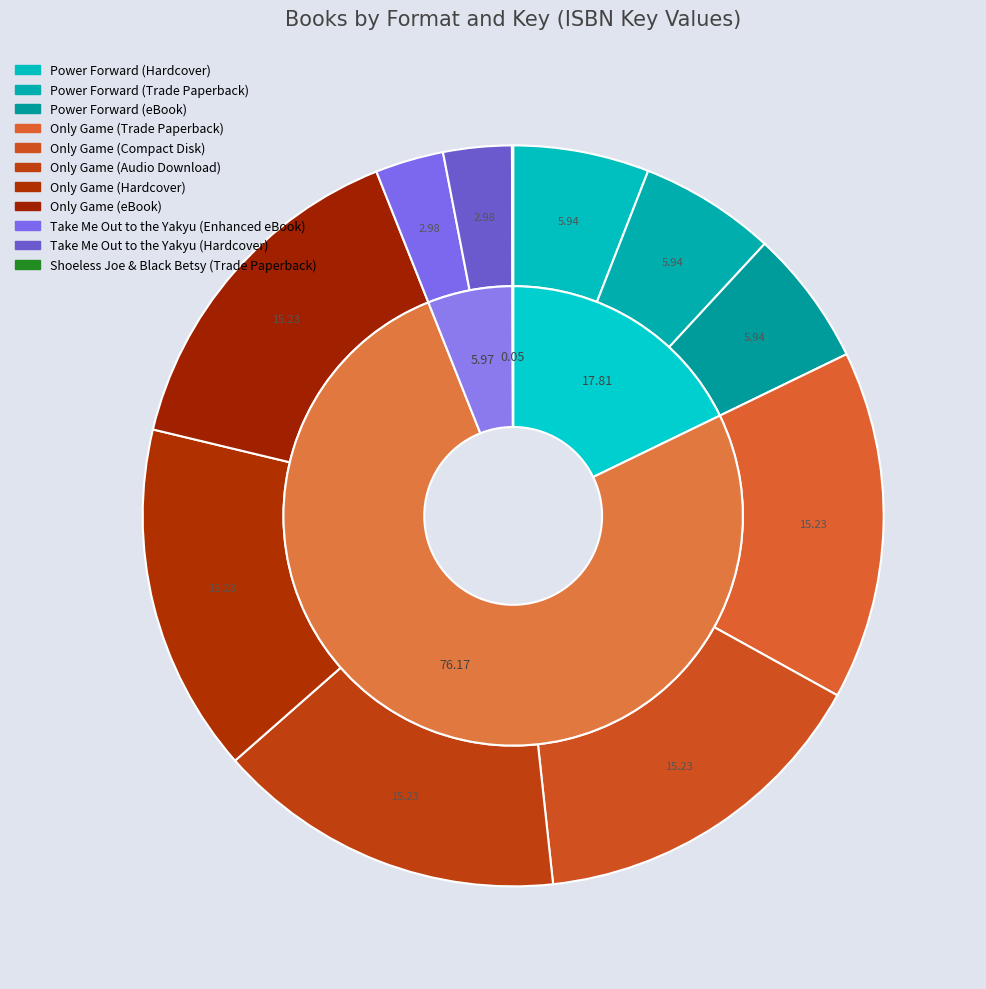

What is the ratio of the value at Take Me Out to the Yakyu (Enhanced eBook) to the value at Power Forward (Hardcover)?

0.5